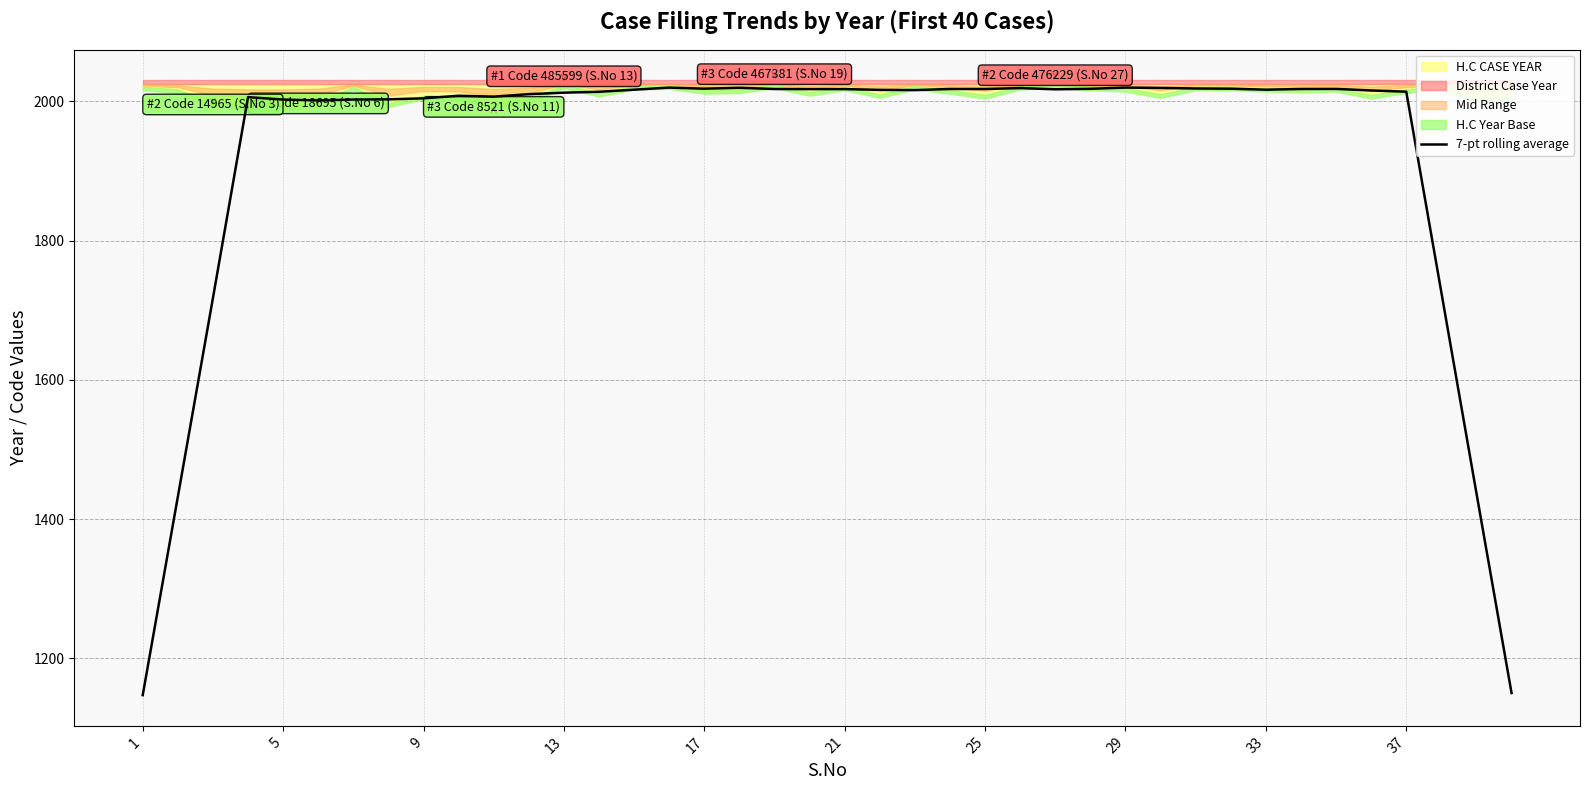

What is the highest value of the 7-pt rolling average series?

2019.7